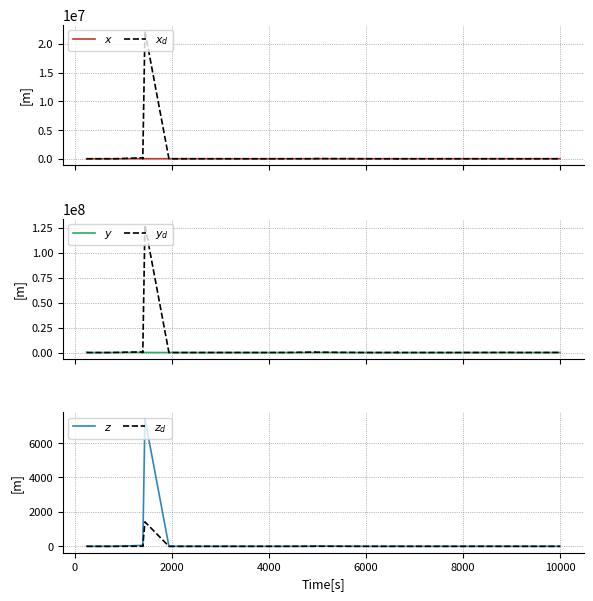

What is the difference between the maximum and minimum values in the $z_d$ series?

1421.2